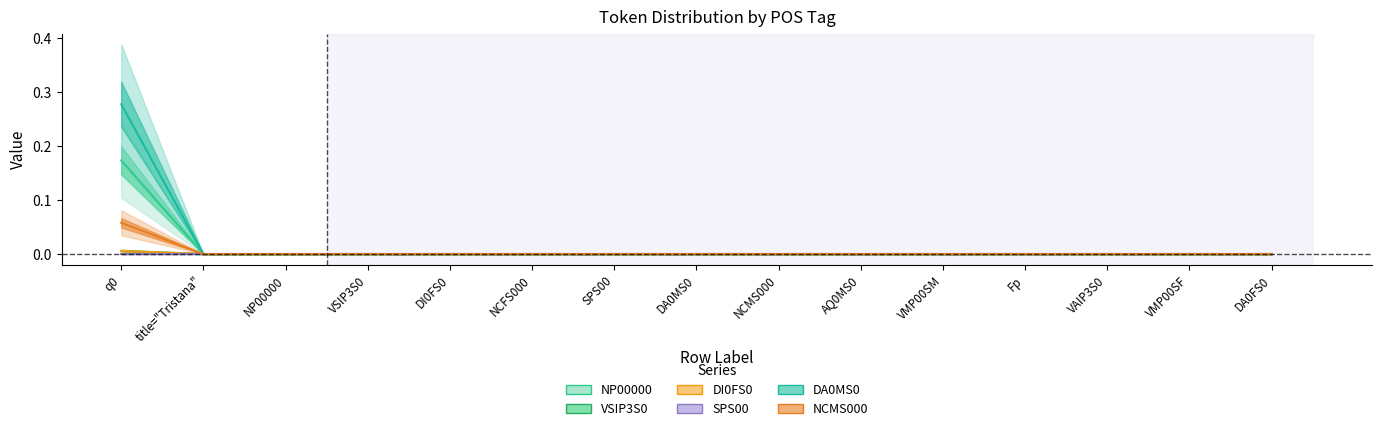

The NCMS000 series shows 0.0 at DA0FS0. True or false?

True